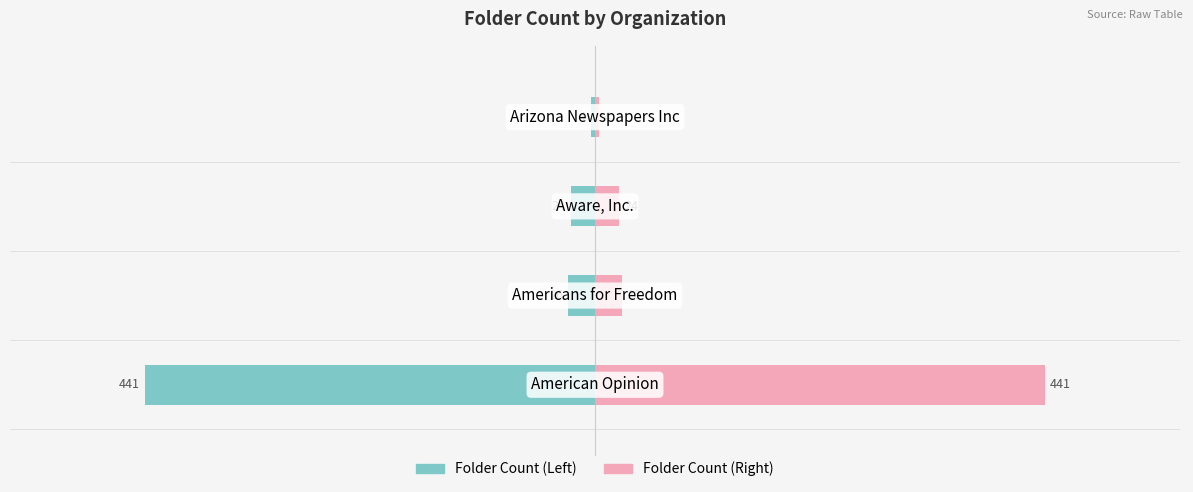

What is the value of the folder_count (mirror) bar at the 4th from the left?

4